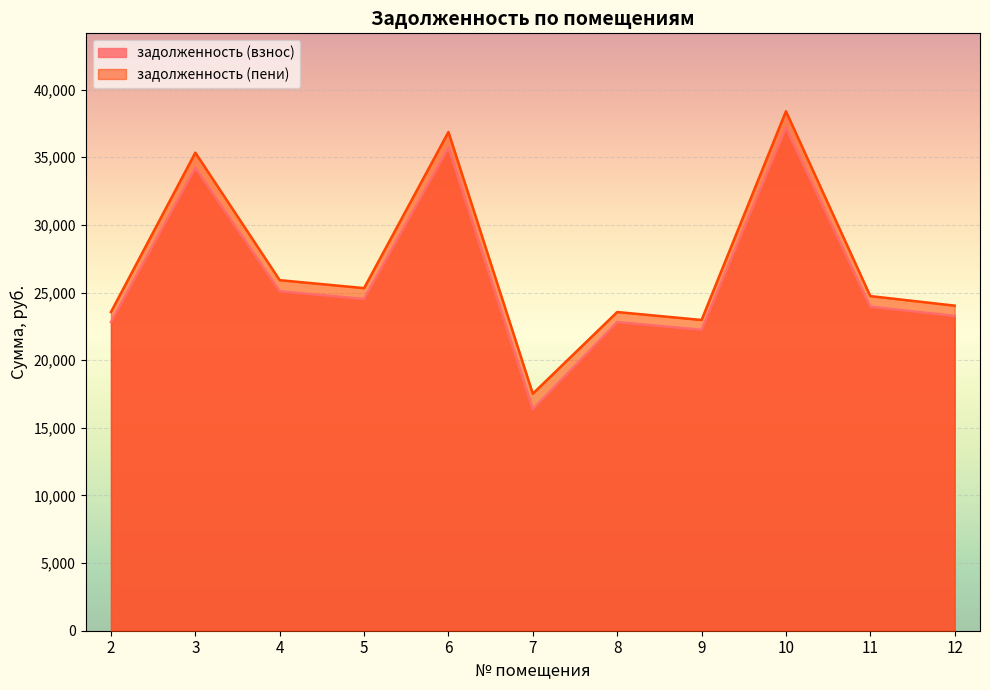

True or false: задолженность (пени) and задолженность (взнос) cross at least once.

False